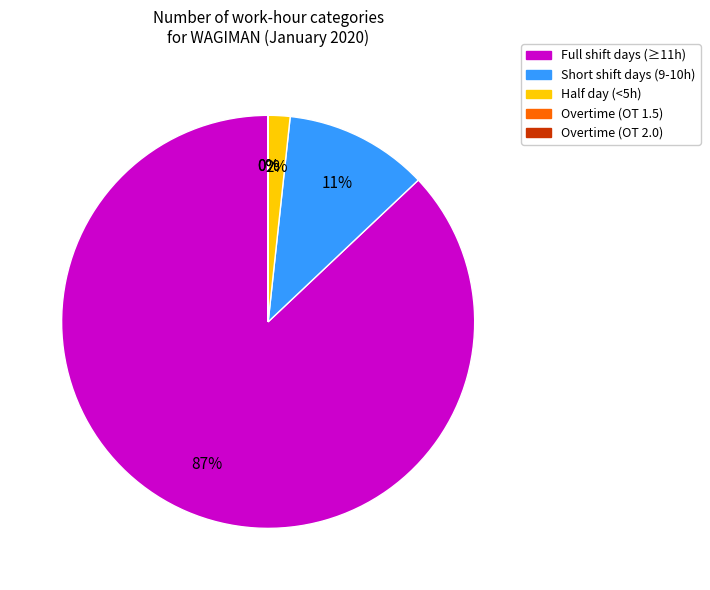

To the nearest percent, what is the average slice percentage?

20%